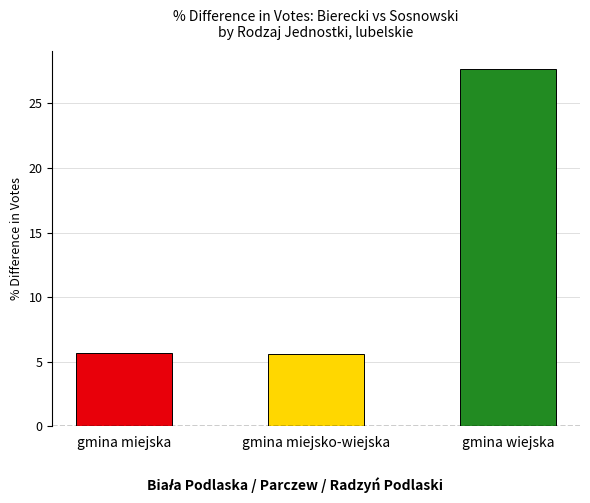

How many distinct data groups are displayed?

1